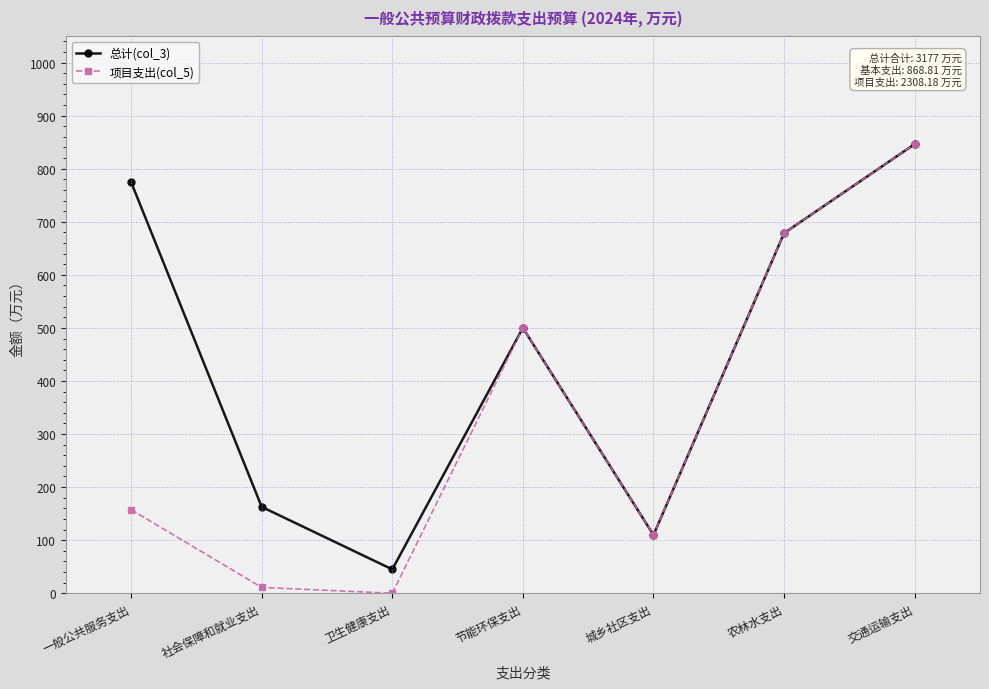

How many data points does each series have?

7